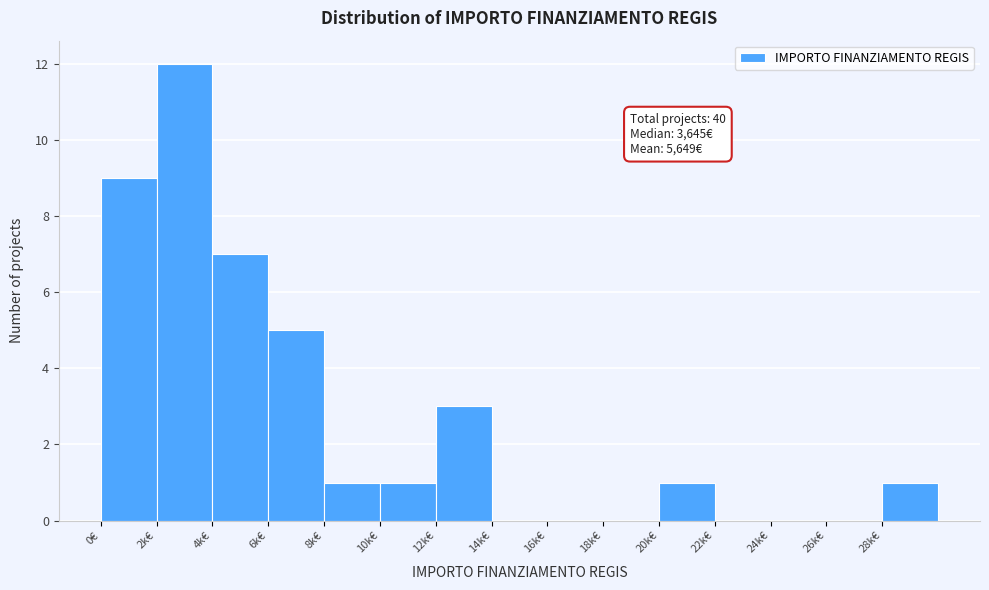

Reading left to right, list all the values displayed in this chart.

0€=9	2k€=12	4k€=7	6k€=5	8k€=1	10k€=1	12k€=3	14k€=0	16k€=0	18k€=0	20k€=1	22k€=0	24k€=0	26k€=0	28k€=1